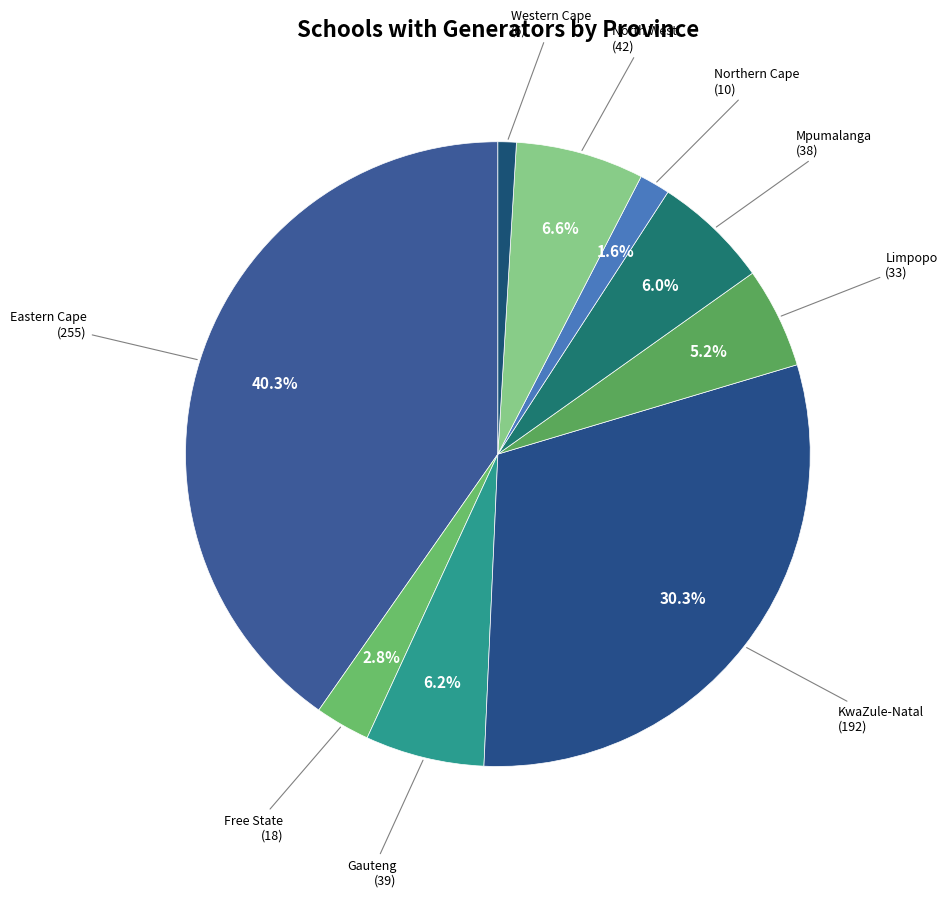

To the nearest percent, what is the difference between the largest and smallest slice percentages?

39%